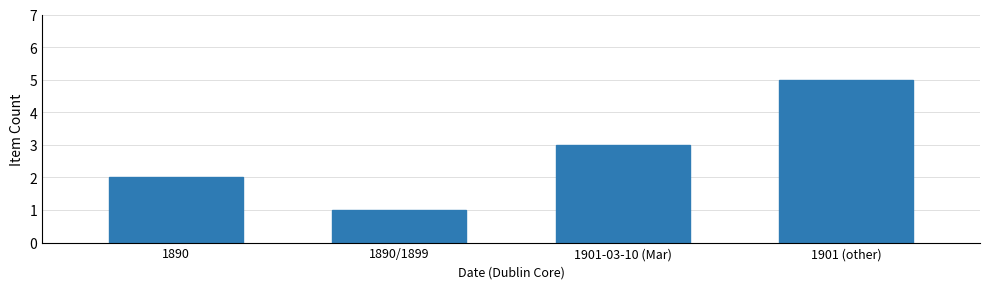

Count the values in the range 2 to 5.

3